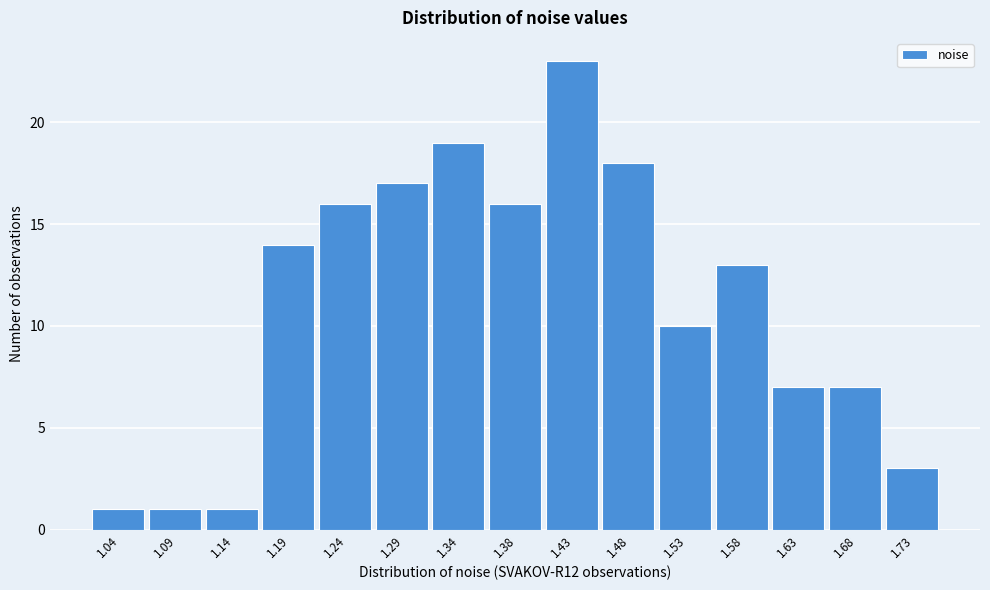

Reading left to right, transcribe all the data shown in this chart.

1	1	1	14	16	17	19	16	23	18	10	13	7	7	3